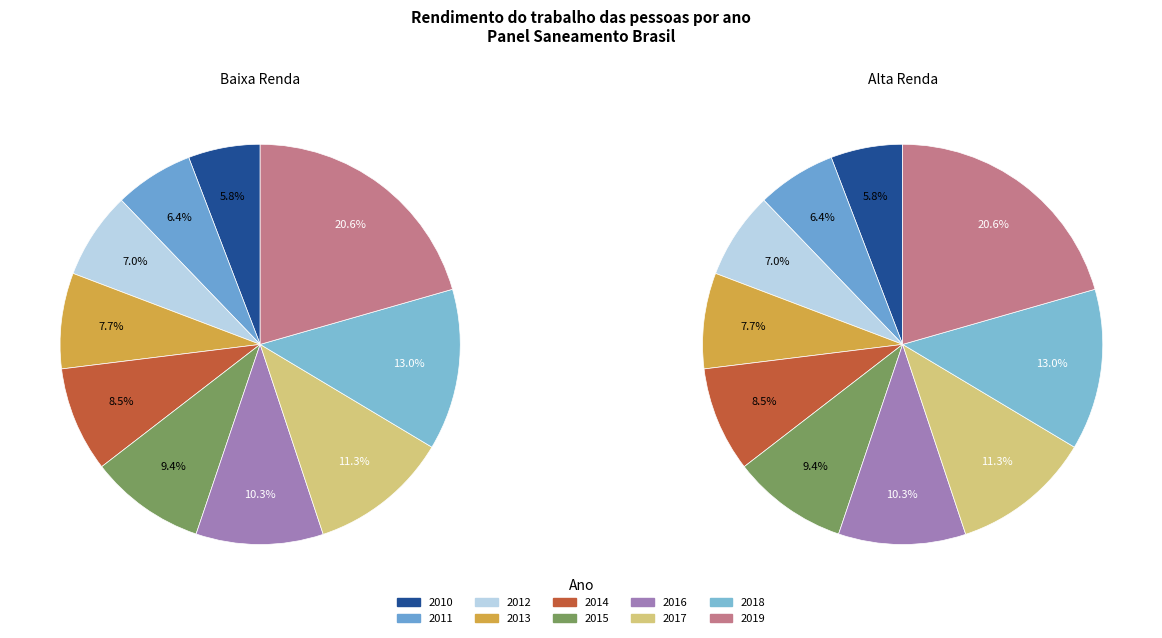

Rank the categories by value from highest to lowest.

2019, 2018, 2017, 2016, 2015, 2014, 2013, 2012, 2011, 2010